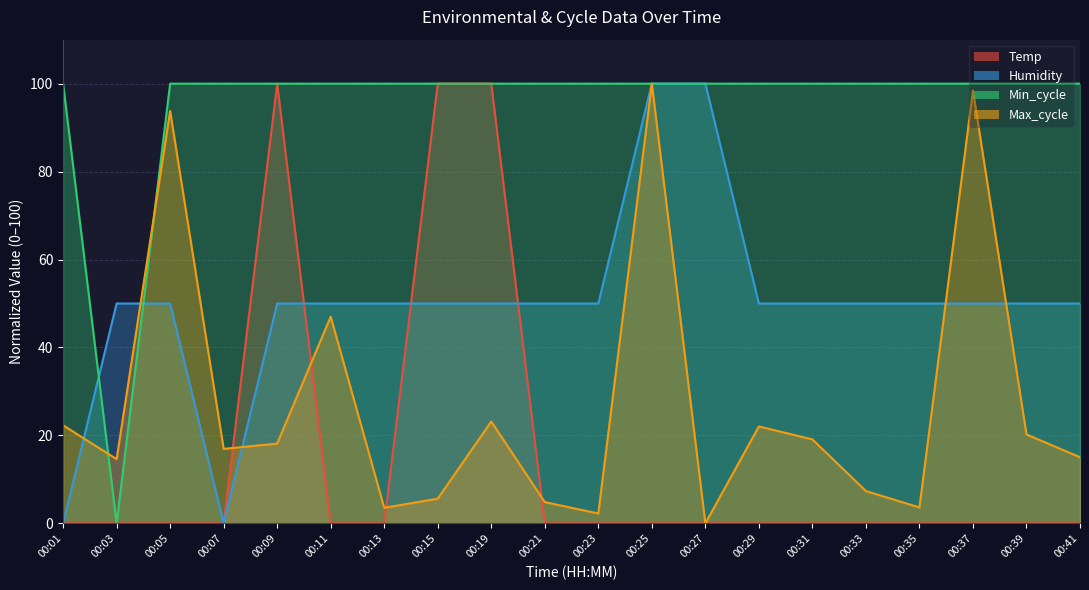

What is the greatest value displayed?

100.0